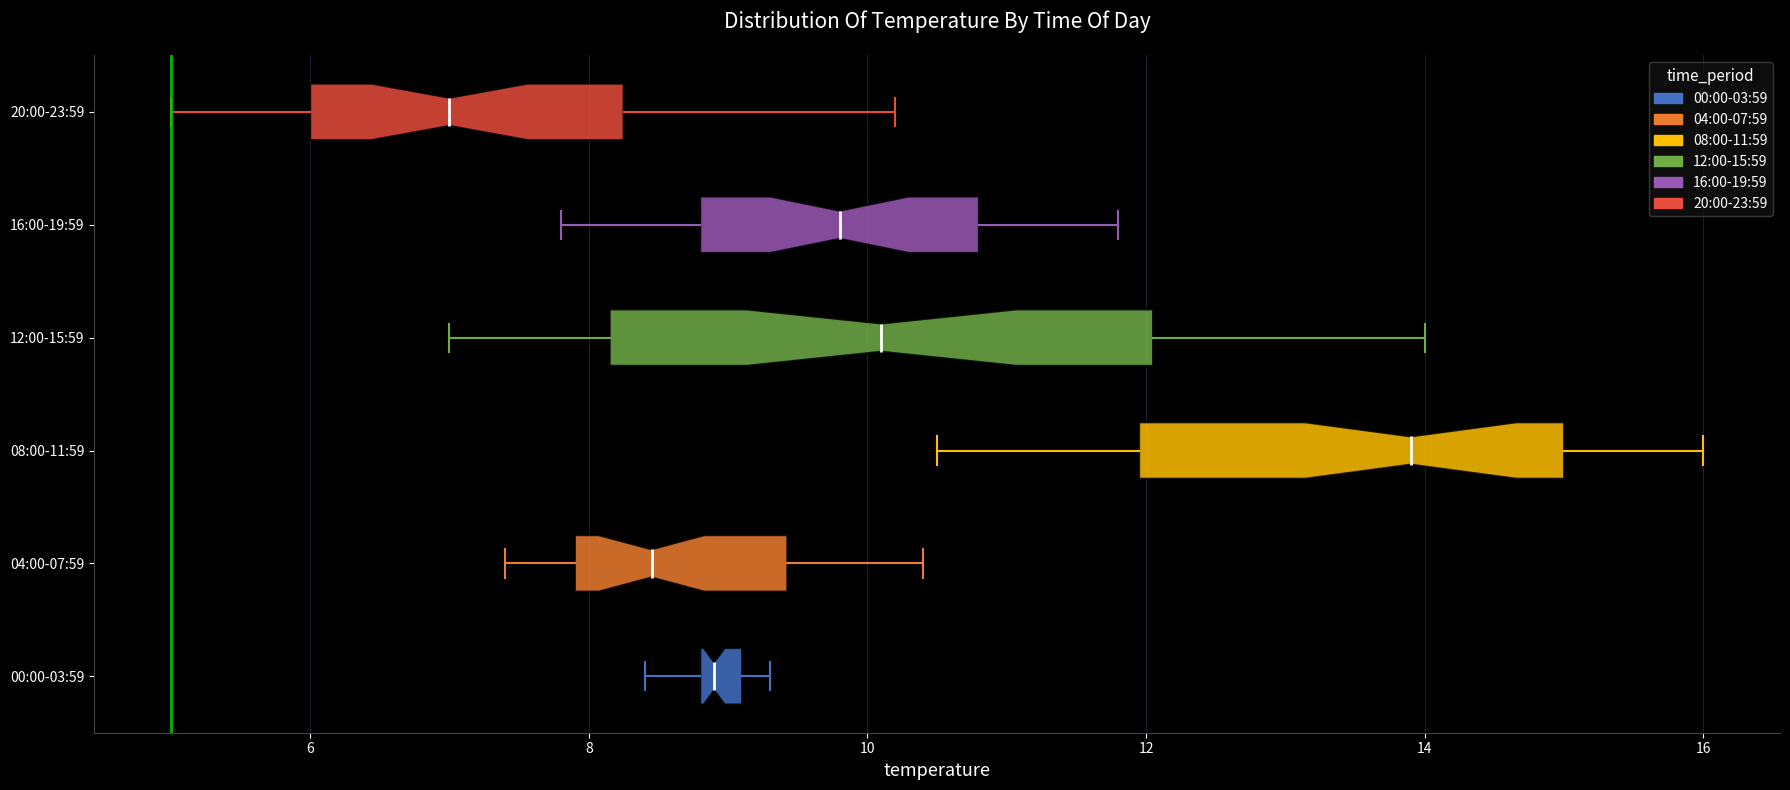

Which box's median line is the furthest to the right?

08:00-11:59